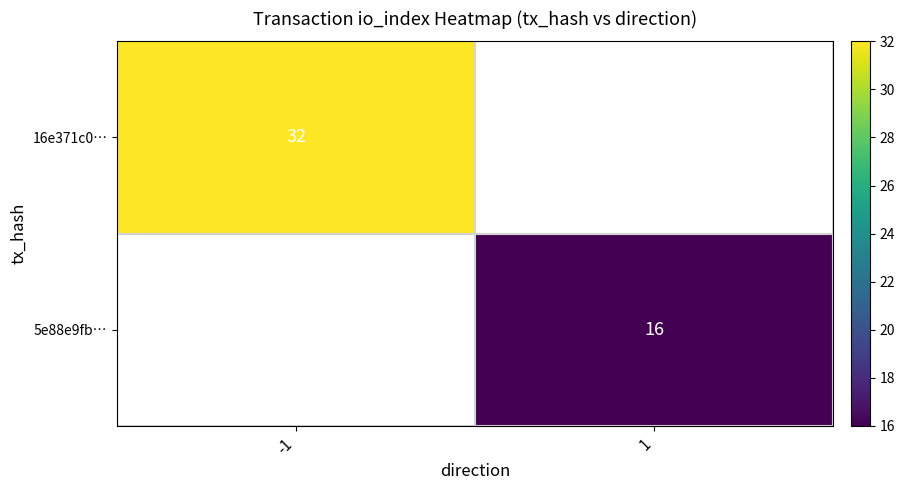

The value of 5e88e9fb… at 1 is 4. True or false?

False